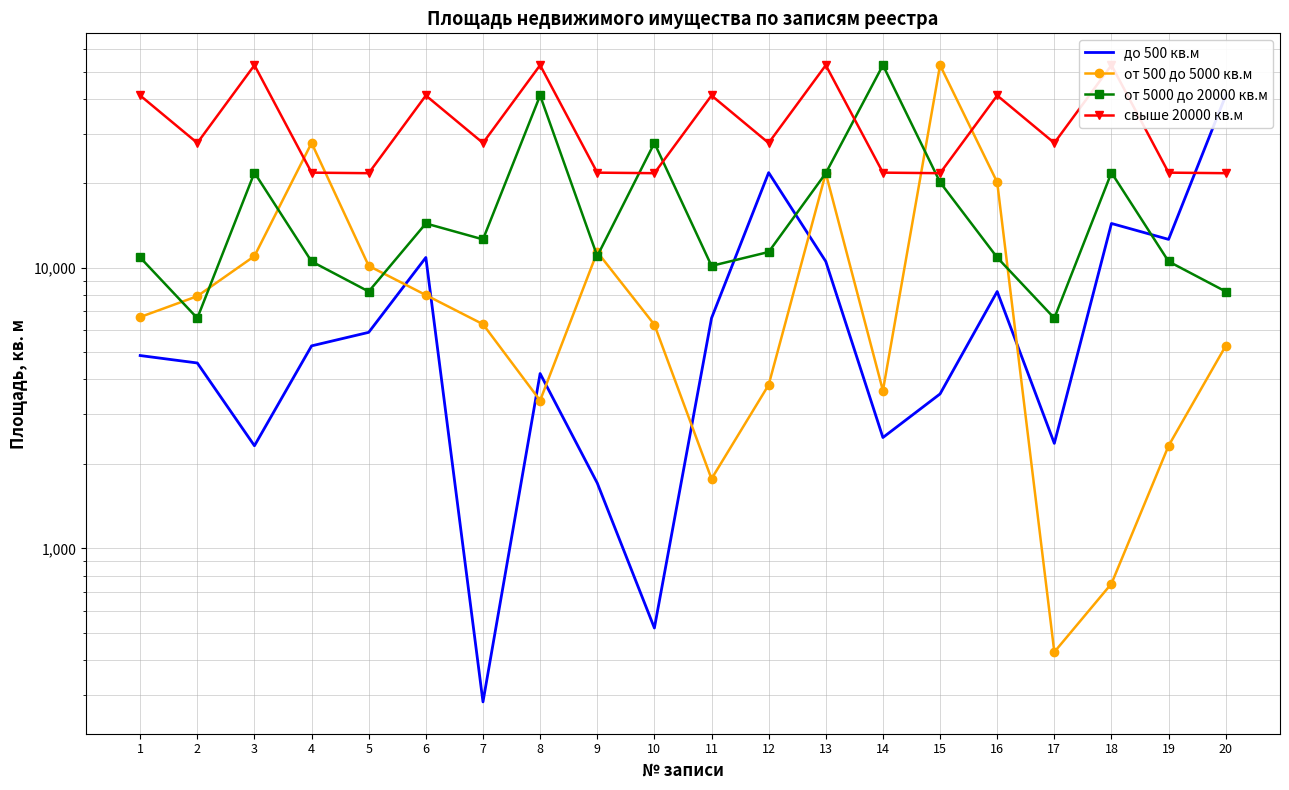

Is it true that от 5000 до 20000 кв.м equals 17142.7 at 9?

False